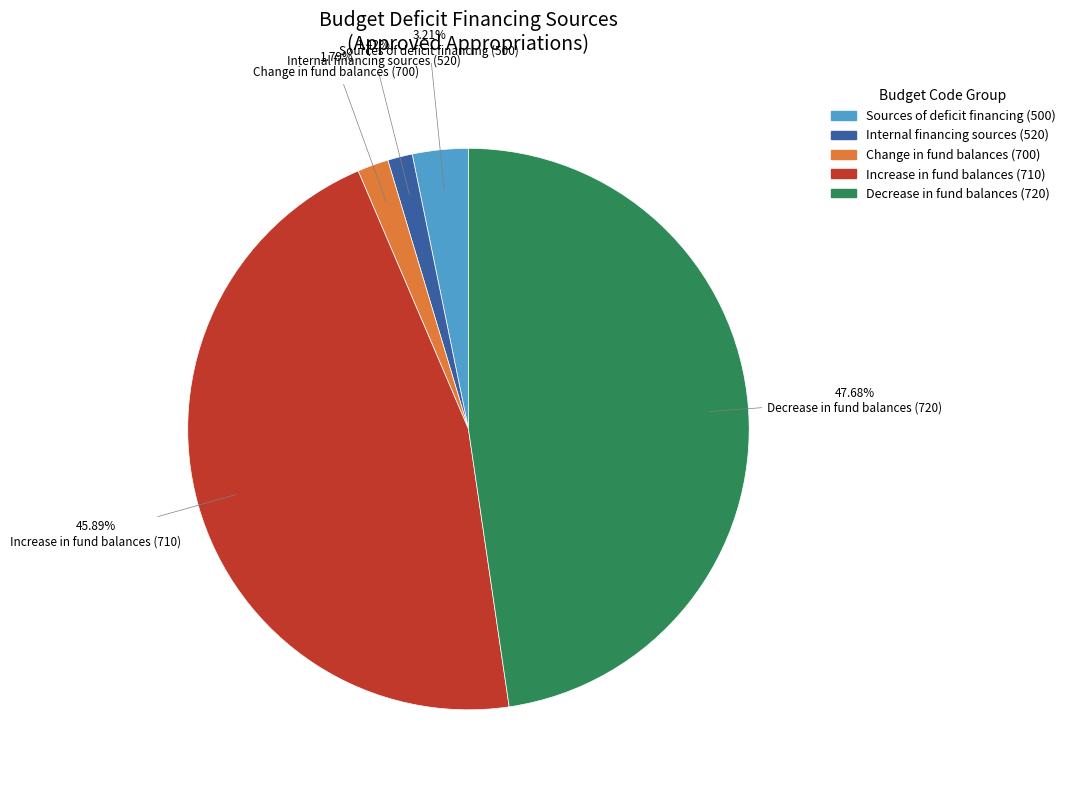

Does any single category account for the majority?

No